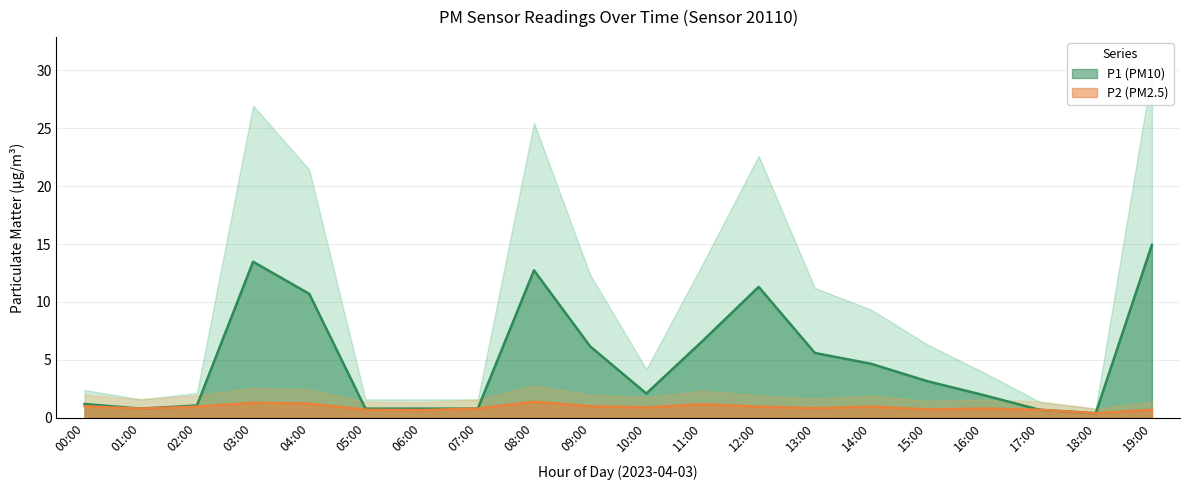

What is the spread (max minus min) of values at 02:00?

0.1